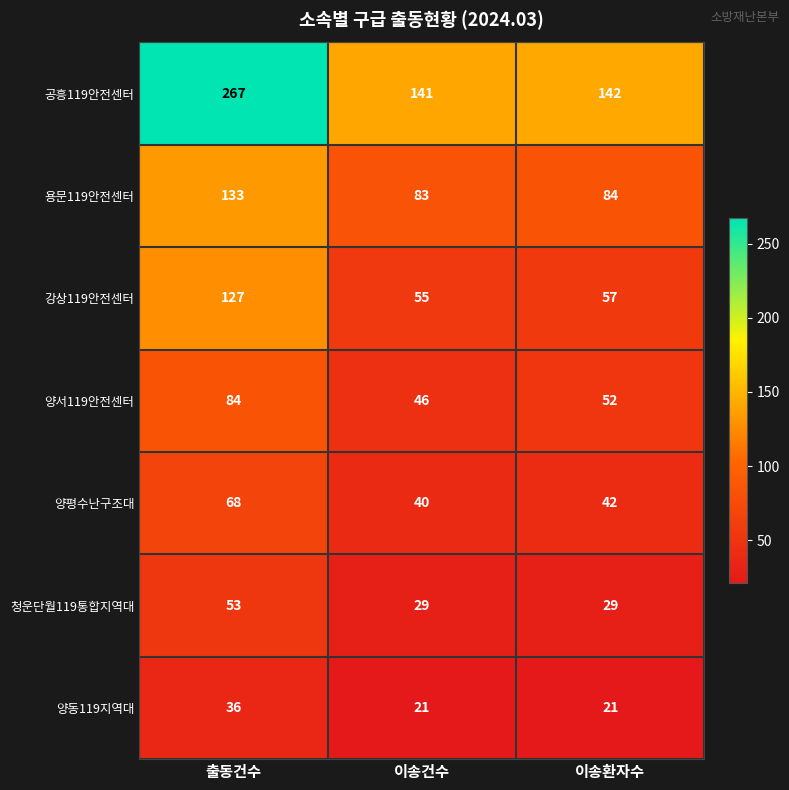

Where does the 강상119안전센터 series first go above 57?

출동건수